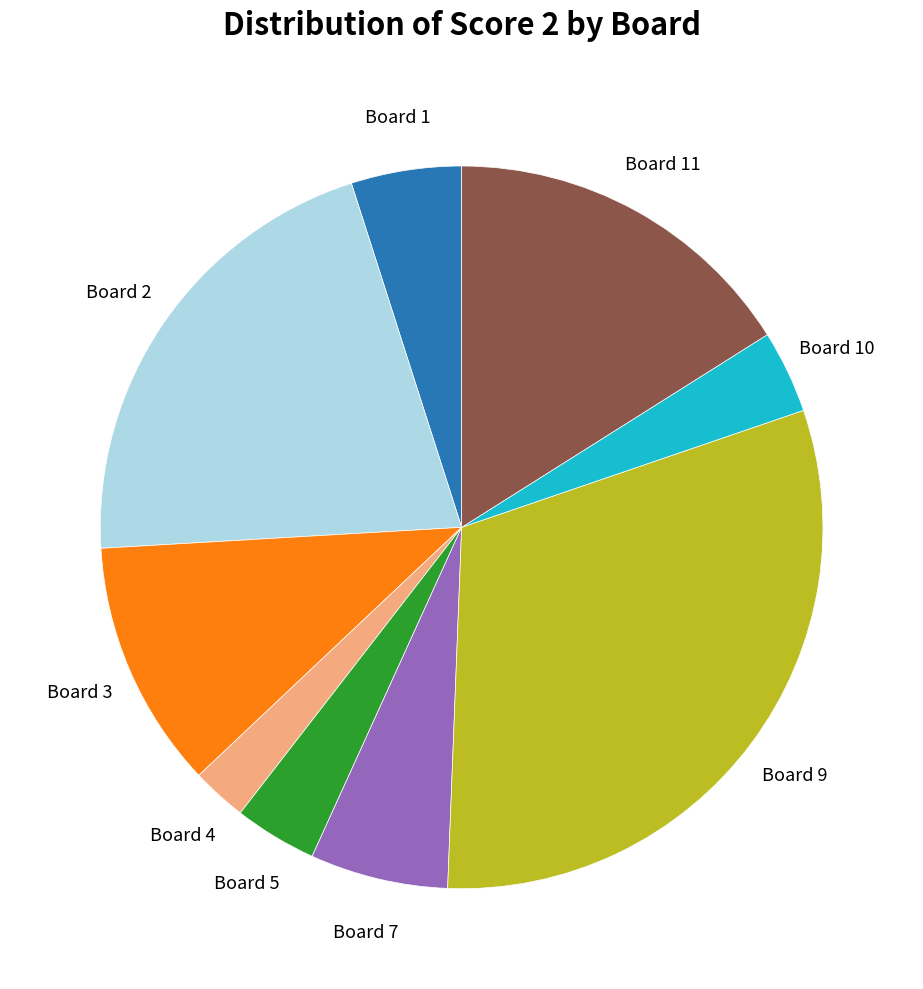

Does any single category account for the majority?

No